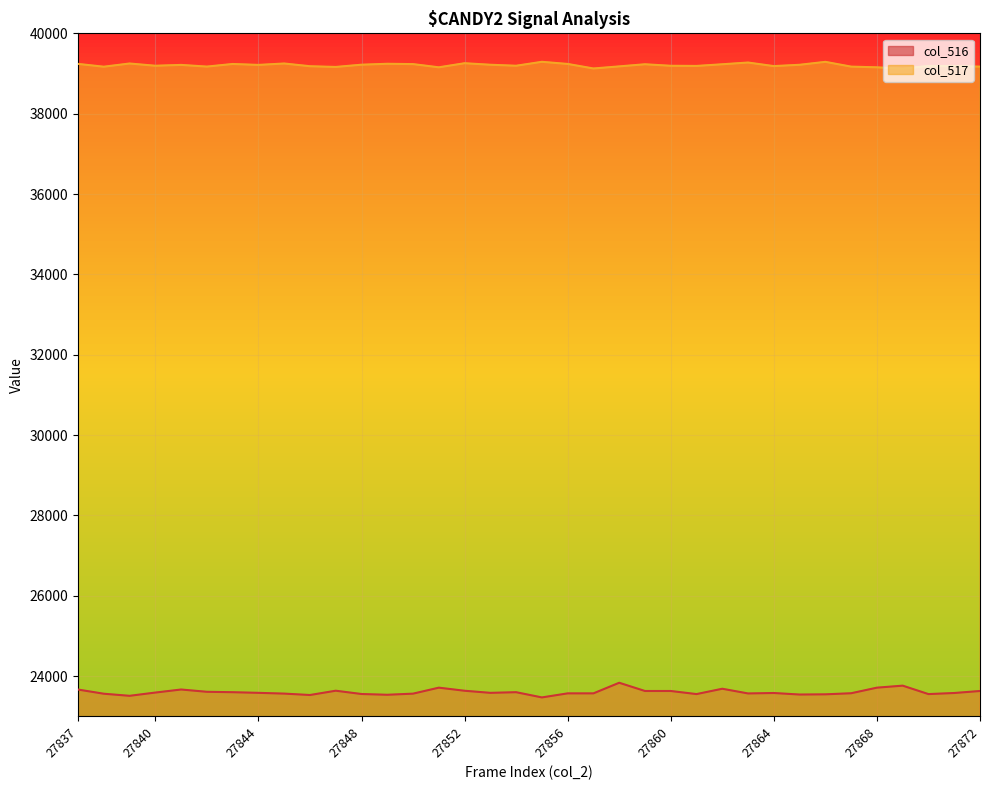

Read the col_517 line value at 18.

39291